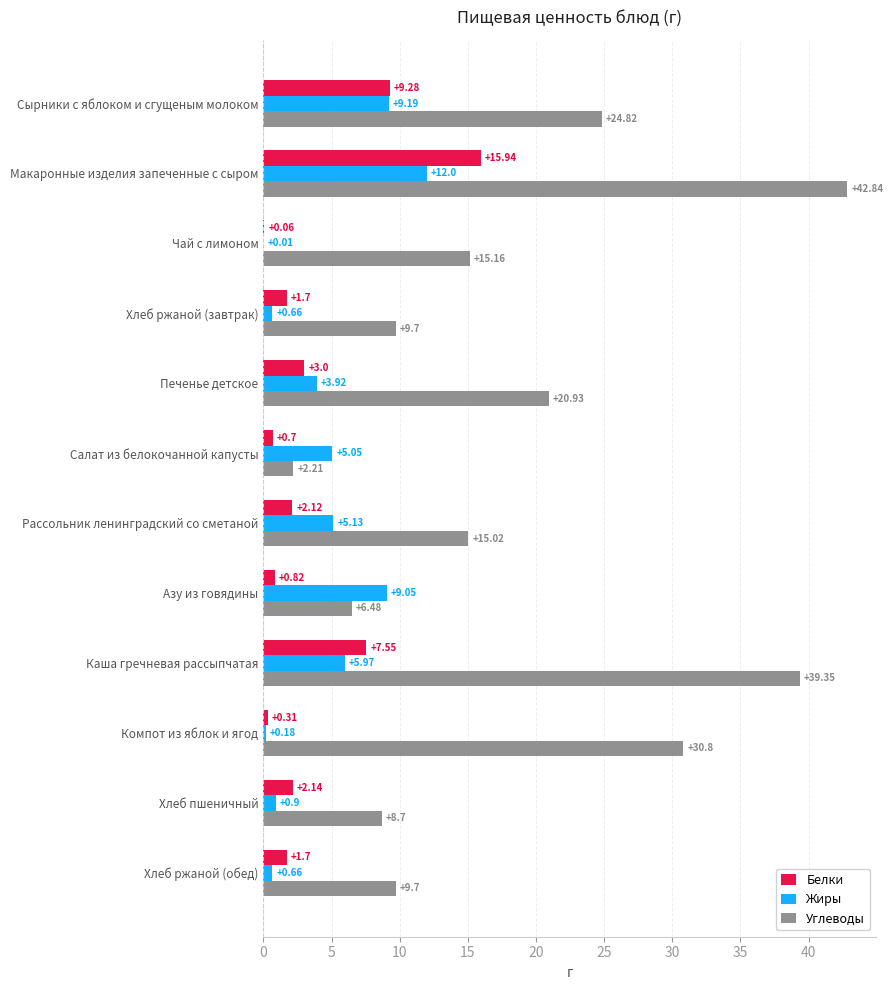

Which series has the largest range (max minus min)?

Углеводы